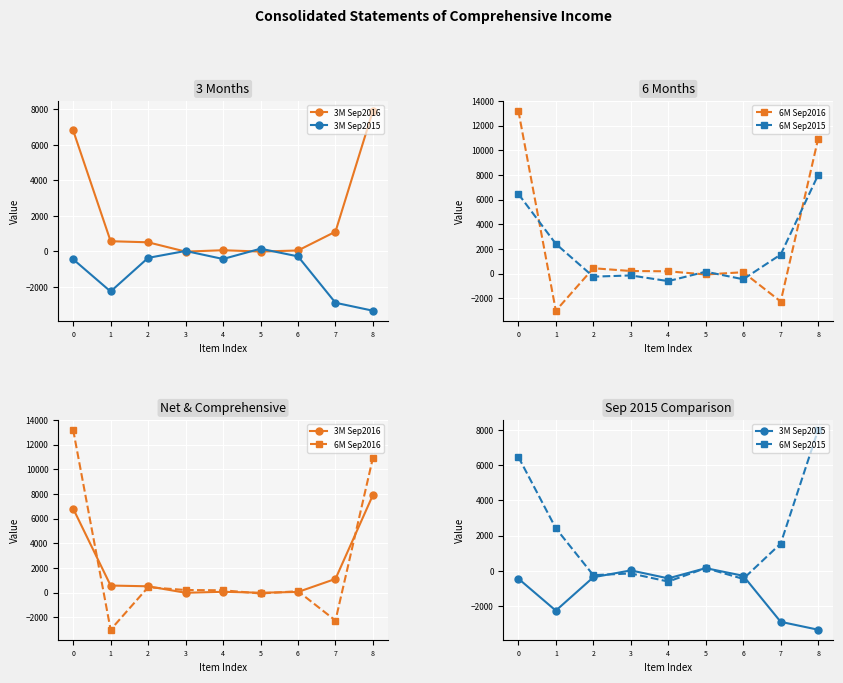

Which series has the widest spread of values?

6M Sep2016